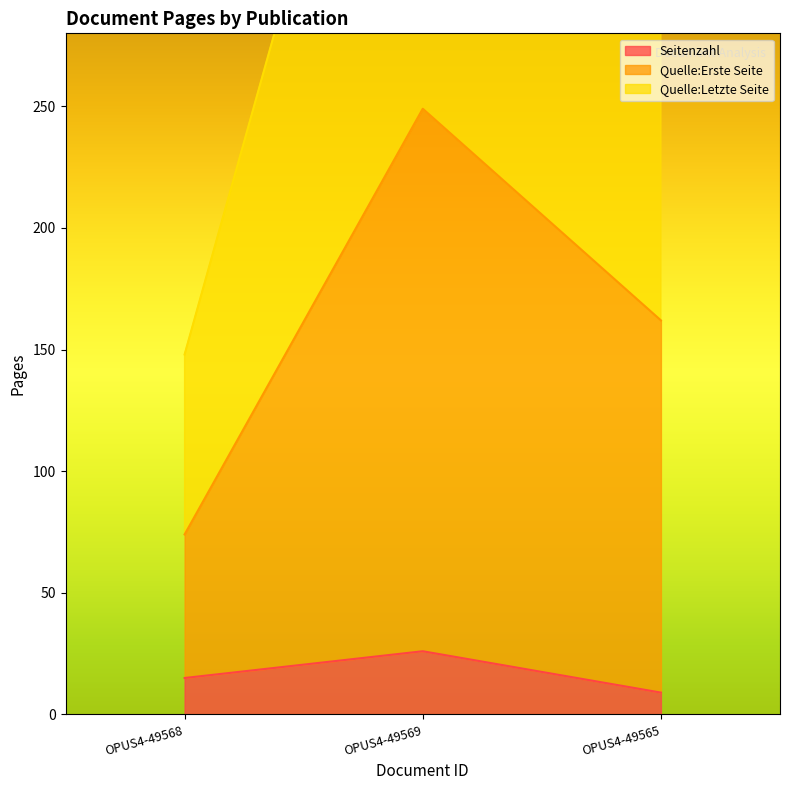

What is the minimum value shown in the chart?

9